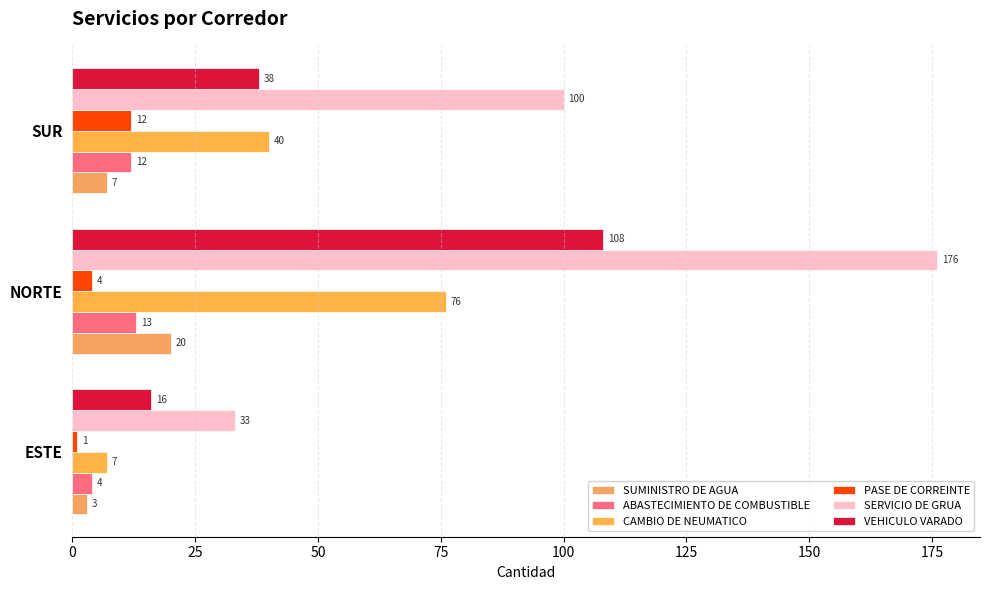

What is the difference between the maximum and minimum values in the SERVICIO DE GRUA series?

143